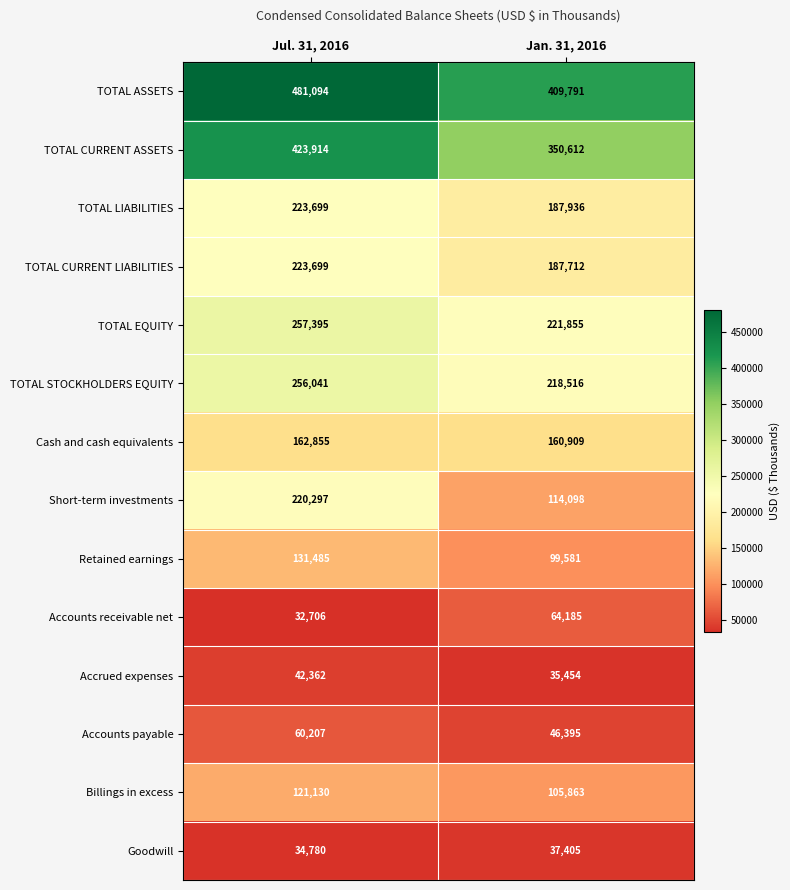

Reading left to right, extract all data points from this chart.

TOTAL ASSETS: 481094	409791
TOTAL CURRENT ASSETS: 423914	350612
TOTAL LIABILITIES: 223699	187936
TOTAL CURRENT LIABILITIES: 223699	187712
TOTAL EQUITY: 257395	221855
TOTAL STOCKHOLDERS EQUITY: 256041	218516
Cash and cash equivalents: 162855	160909
Short-term investments: 220297	114098
Retained earnings: 131485	99581
Accounts receivable net: 32706	64185
Accrued expenses: 42362	35454
Accounts payable: 60207	46395
Billings in excess: 121130	105863
Goodwill: 34780	37405